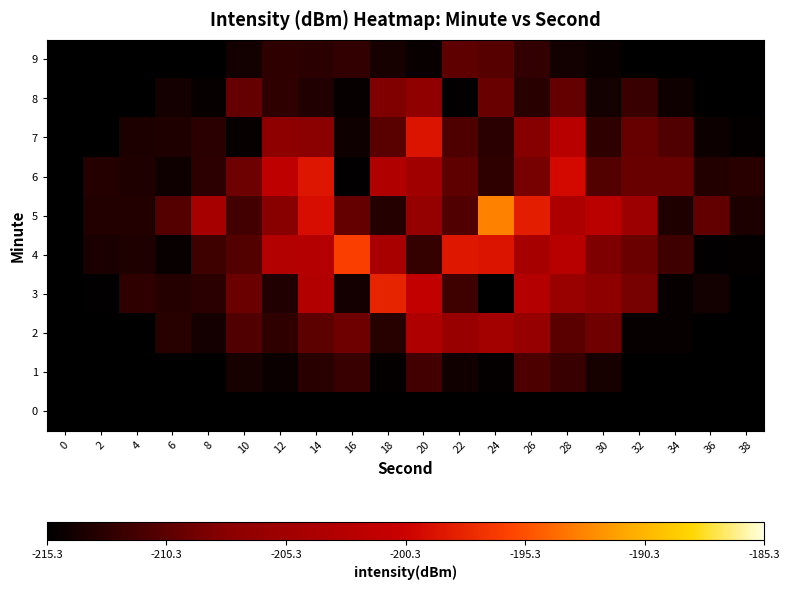

Between 20 and 4, which is larger?

20